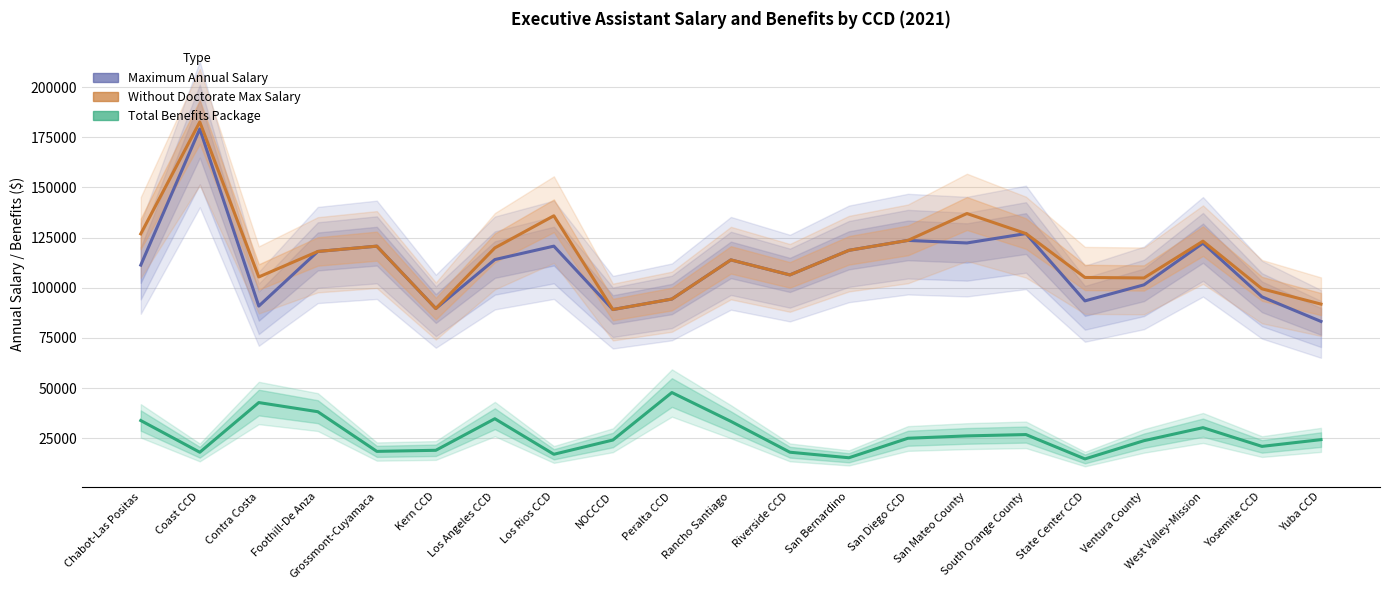

Between Kern CCD and NOCCCD, which is larger?

Kern CCD